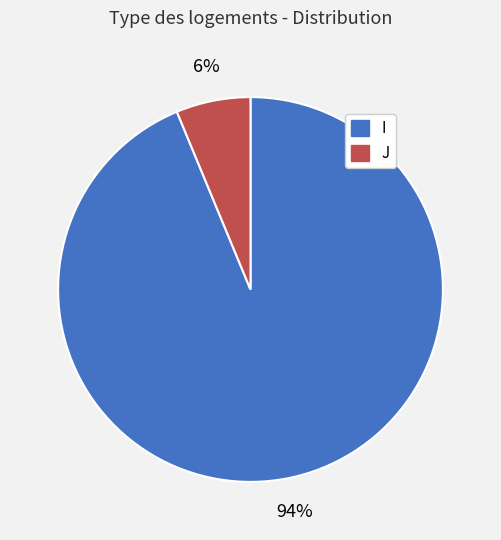

What percentage is the I slice, to the nearest percent?

94%